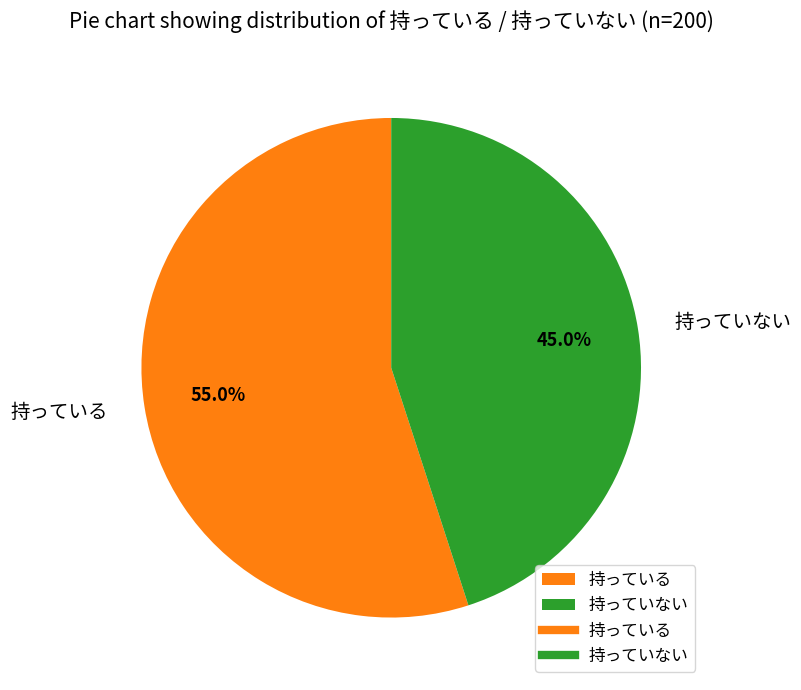

How many segments does this pie chart have?

2